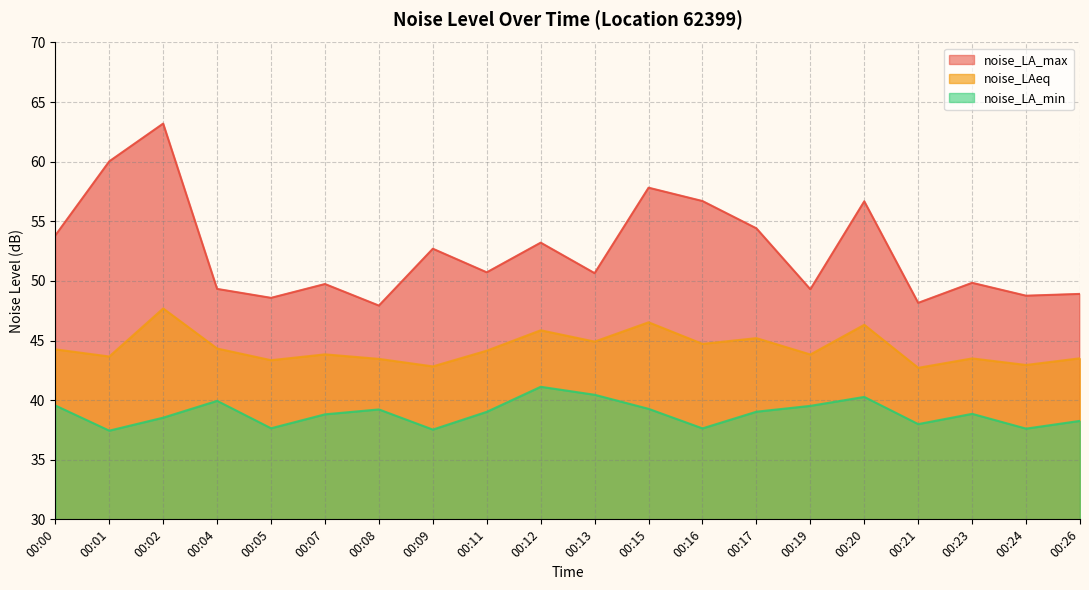

Where is the first local maximum for noise_LAeq?

00:02